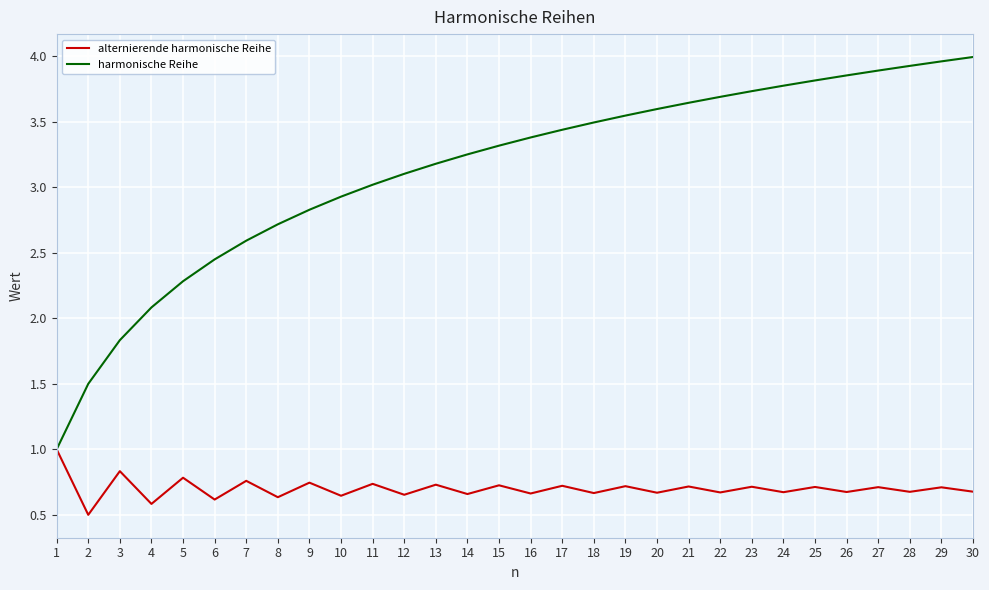

What is the minimum value for alternierende harmonische Reihe?

0.5